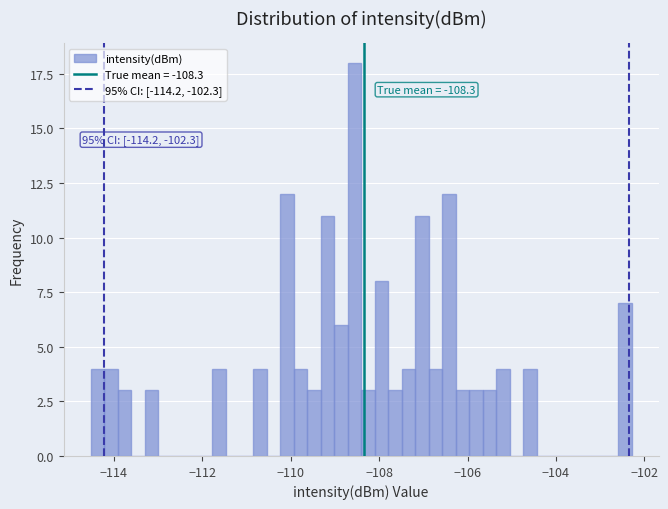

Around what value on the x-axis is the tallest bar? Give the approximate position of its centre, as read against the axis.

-108.6